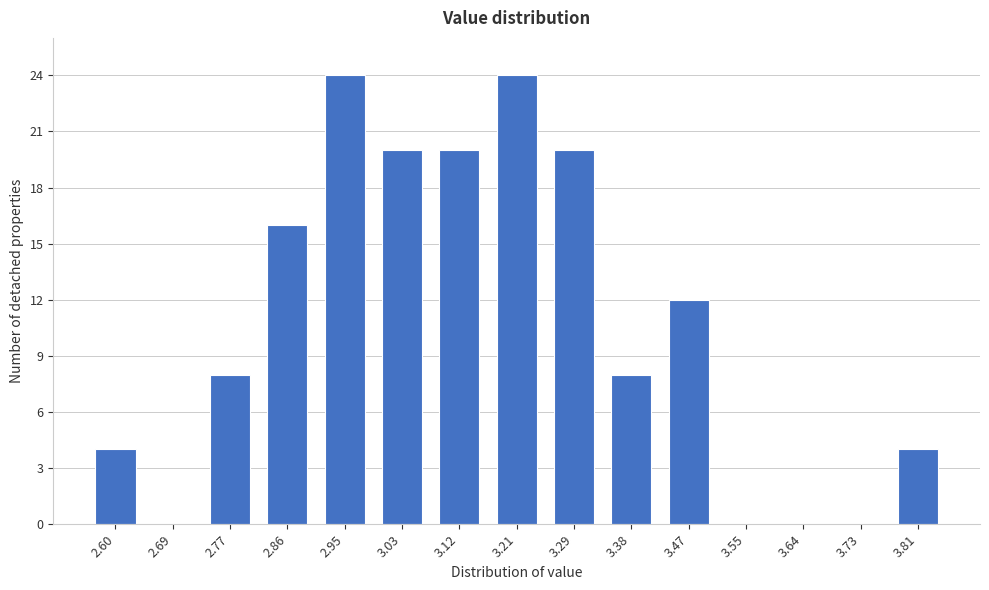

Reading left to right, extract all data points from this chart.

2.60=4	2.69=0	2.77=8	2.86=16	2.95=24	3.03=20	3.12=20	3.21=24	3.29=20	3.38=8	3.47=12	3.55=0	3.64=0	3.73=0	3.81=4